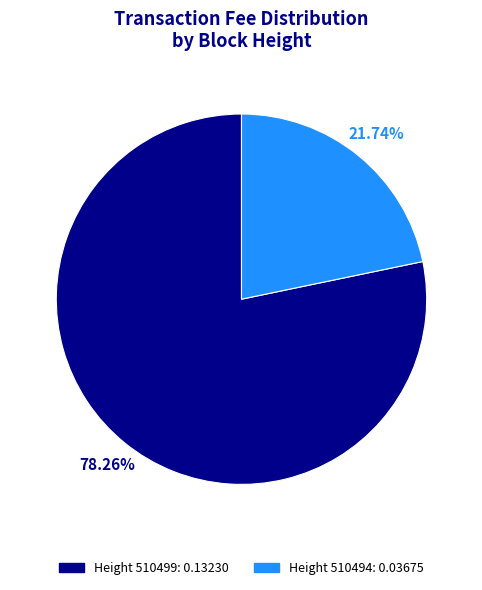

Is there any slice that represents more than half of the pie?

Yes